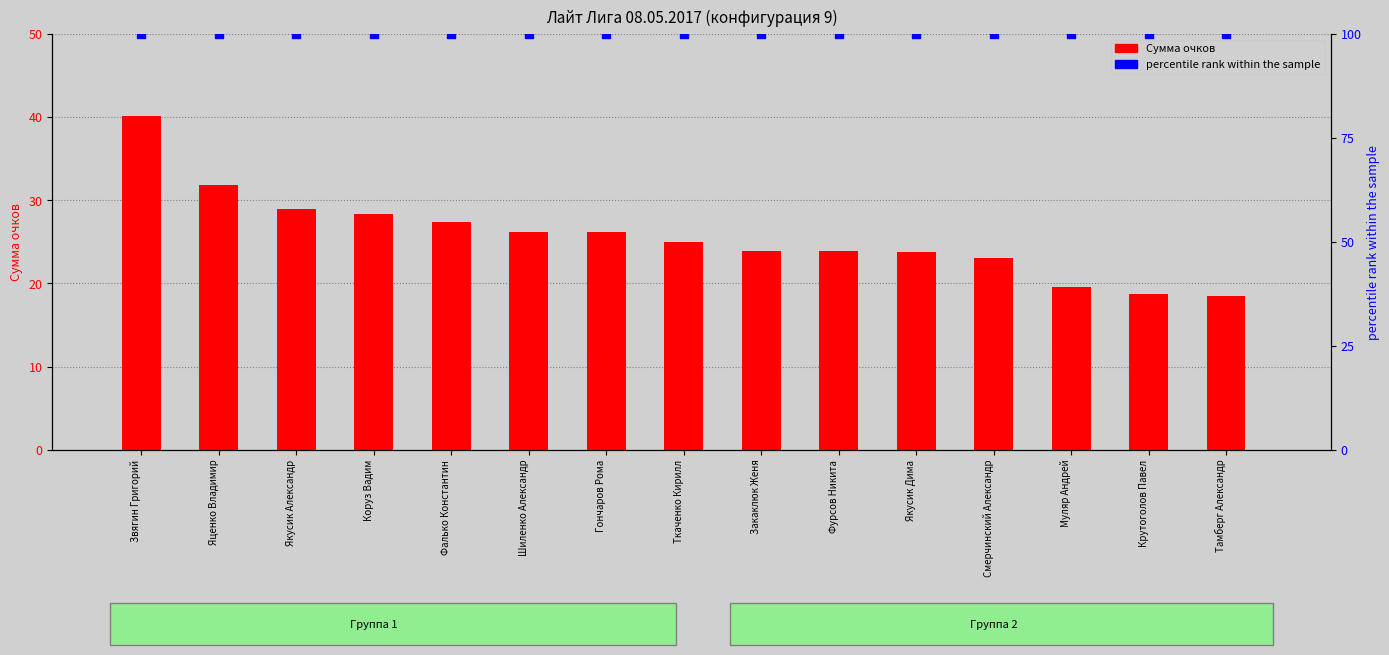

Is the value of percentile rank within the sample at Звягин Григорий greater than the value of Сумма очков at Закаклюк Женя?

Yes